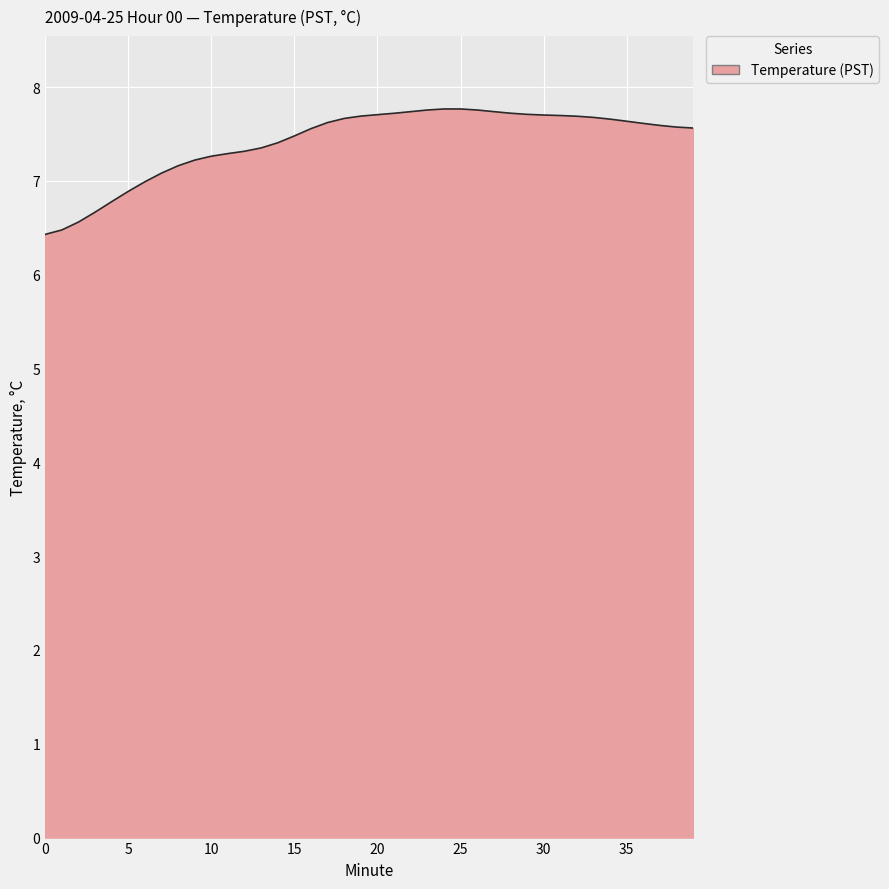

Does the chart have visible grid lines?

Yes